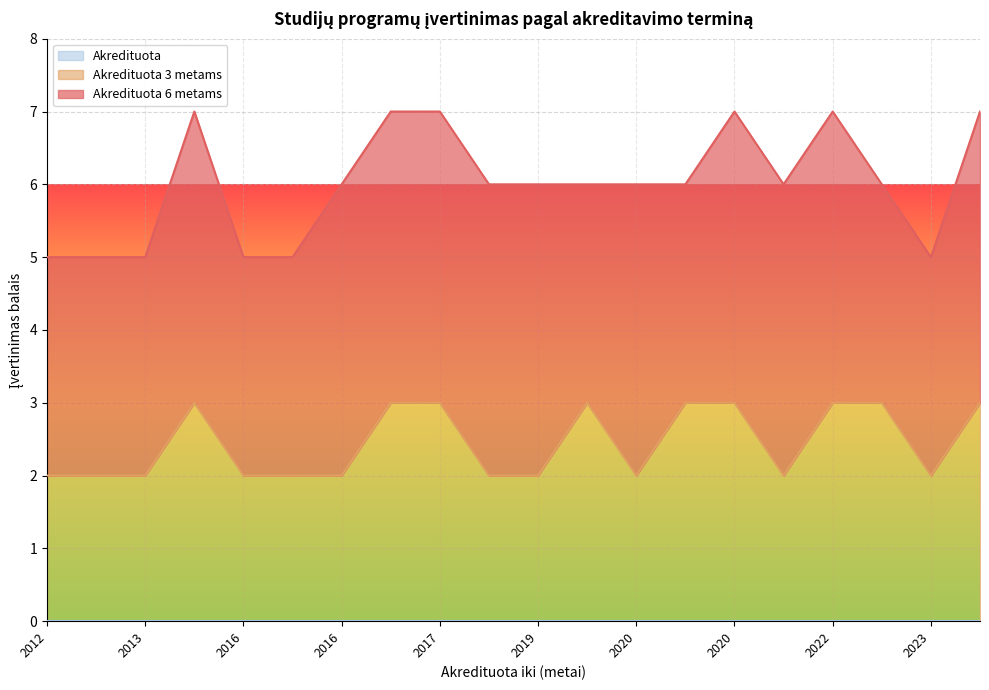

True or false: Akredituota 3 metams and Akredituota 6 metams cross at least once.

False